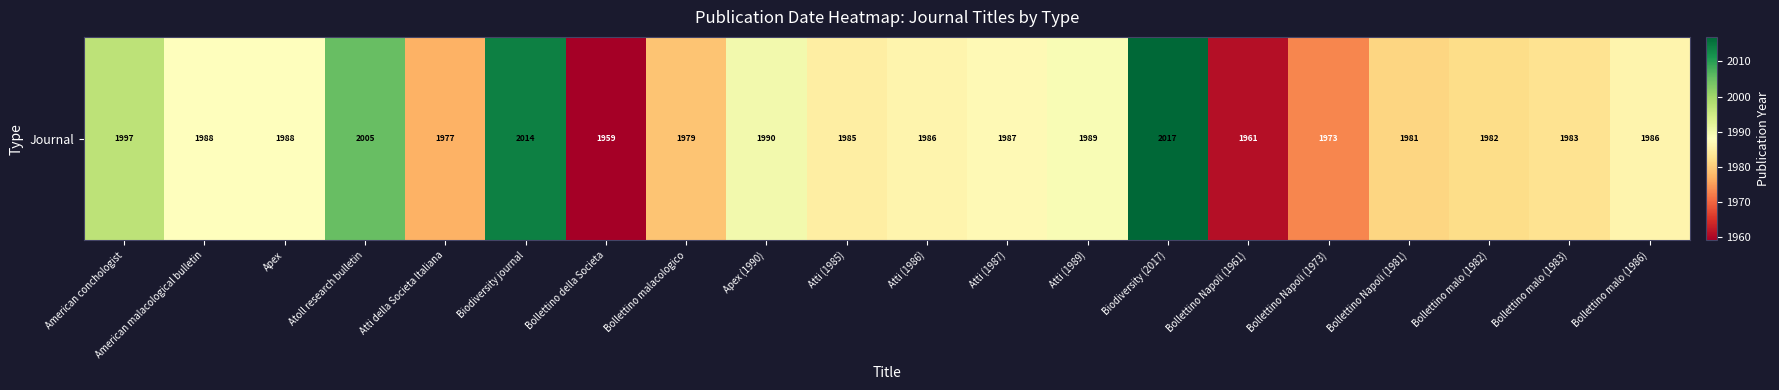

Between American malacological bulletin and Bollettino malo (1982), which is larger?

American malacological bulletin